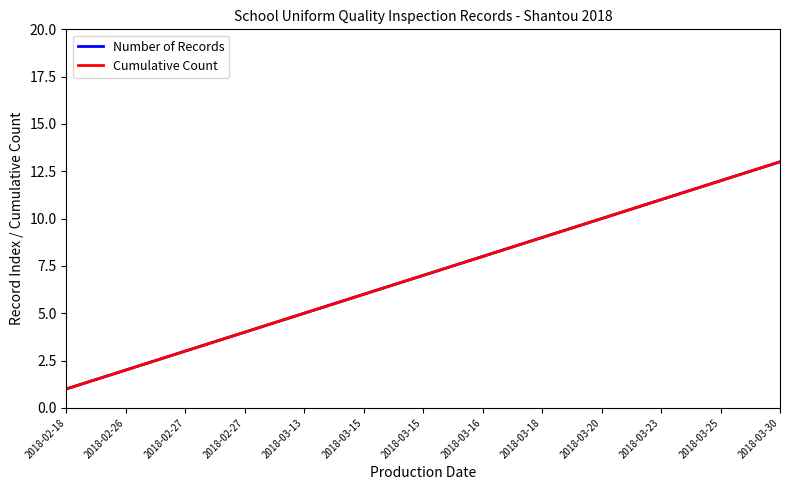

Which series has the largest range (max minus min)?

Number of Records